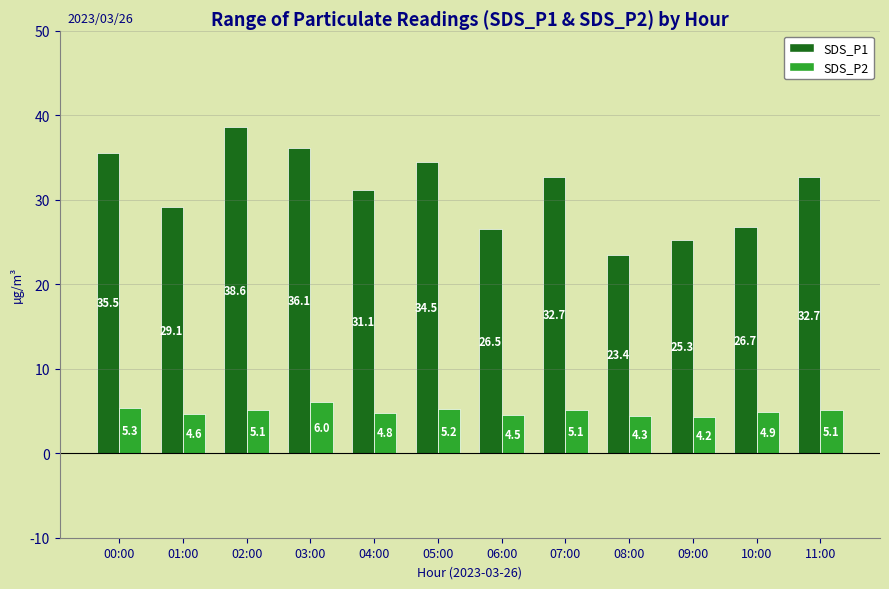

What is the highest value of the SDS_P1 series?

38.6